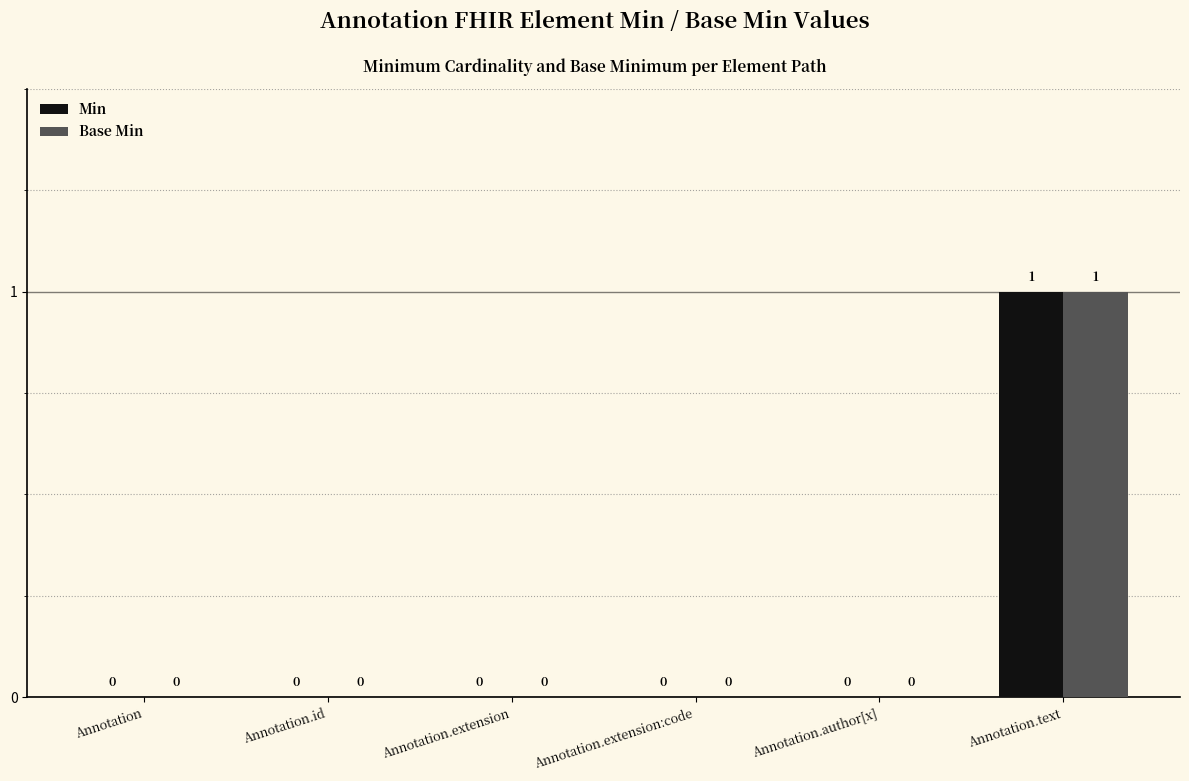

The value of Min at Annotation.text is 1. True or false?

True